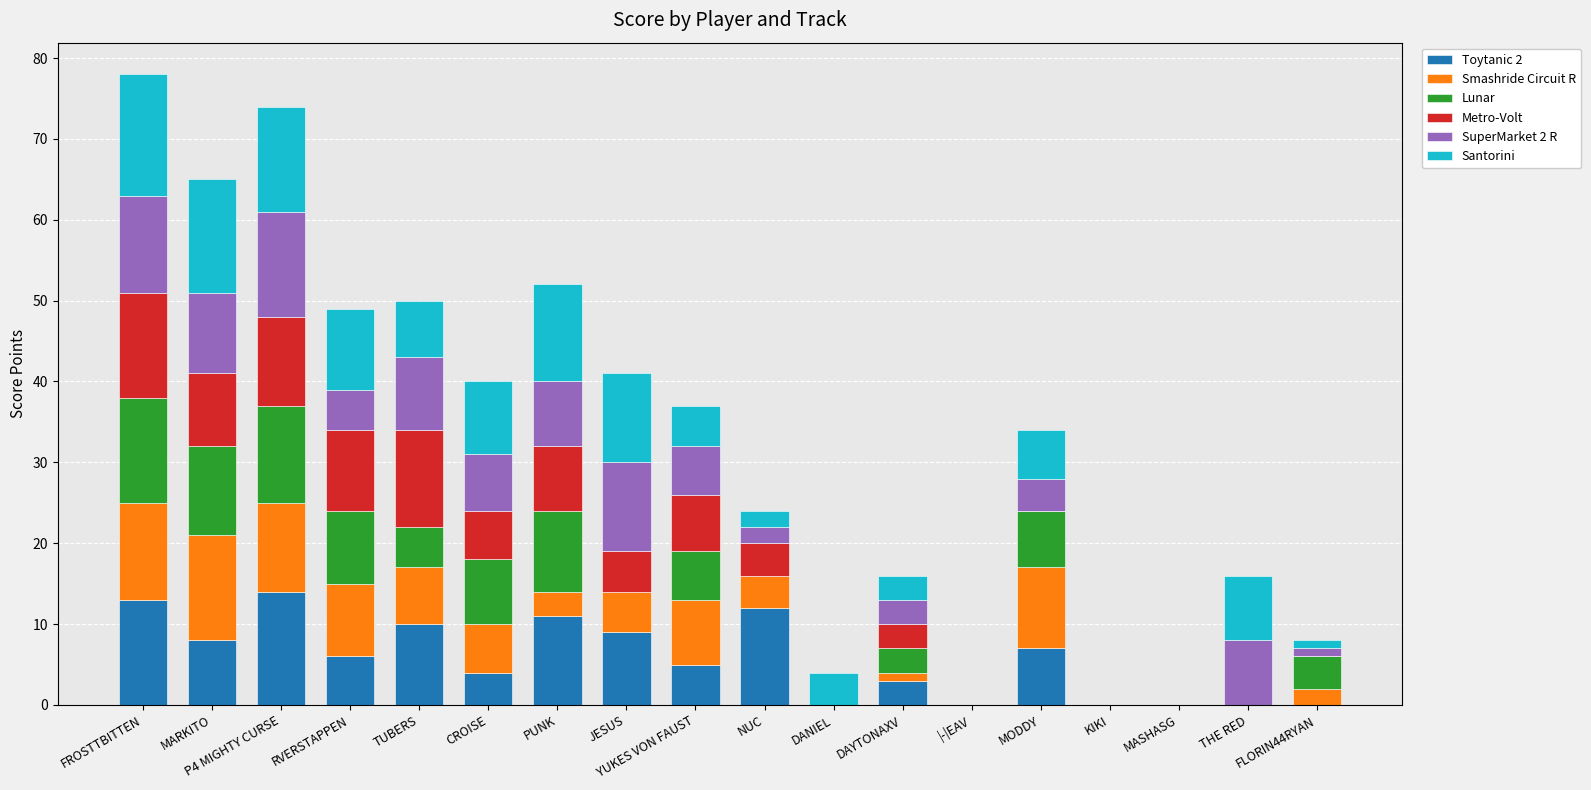

What is the total value across all series at MARKITO?

65